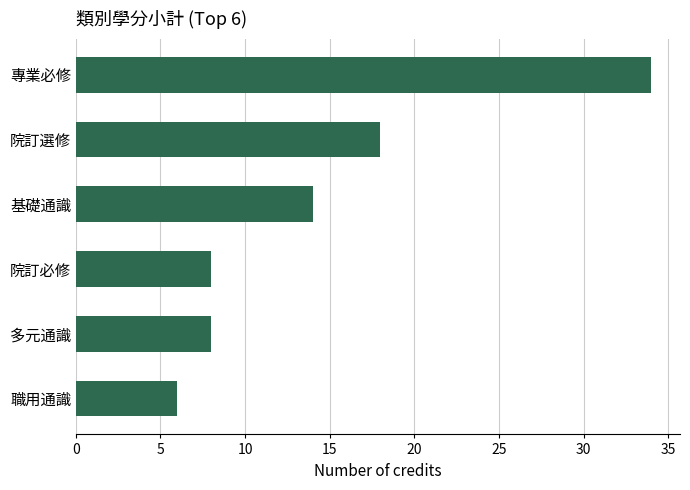

What is the greatest value displayed?

34